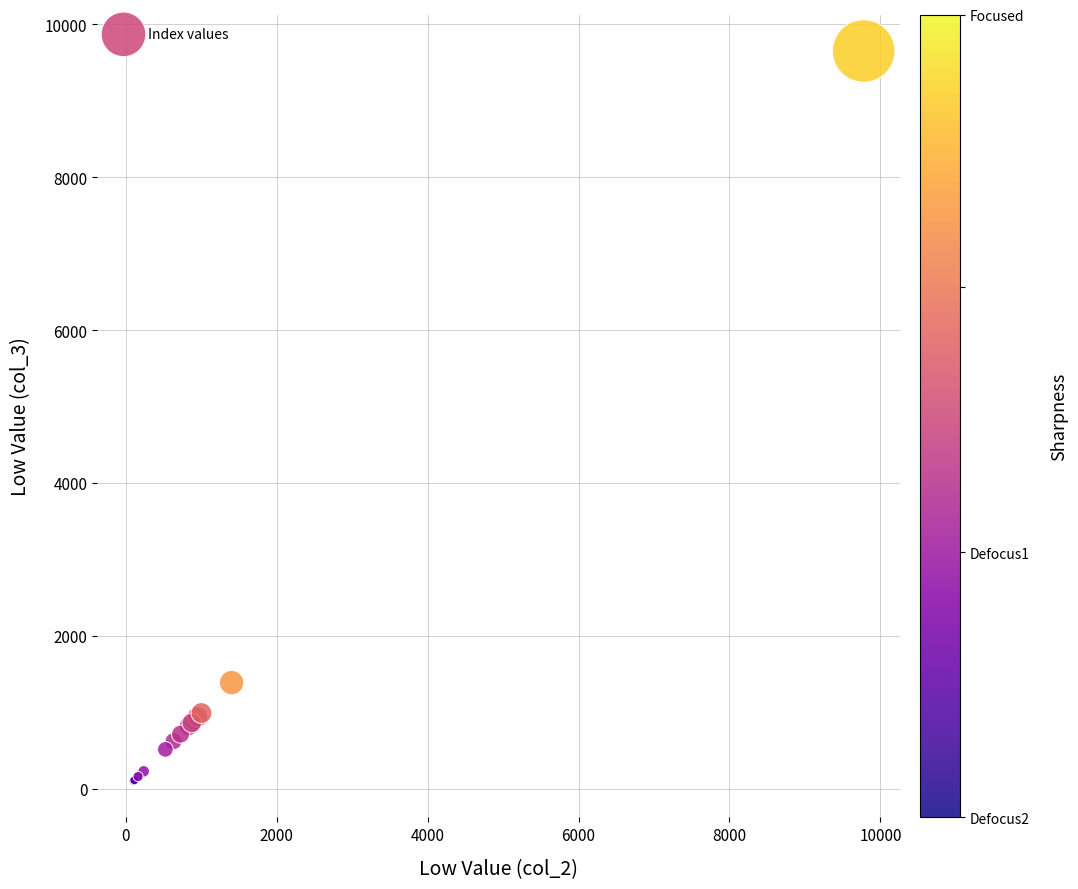

What Y value in the scatter plot is closest to 4876?

1388.4